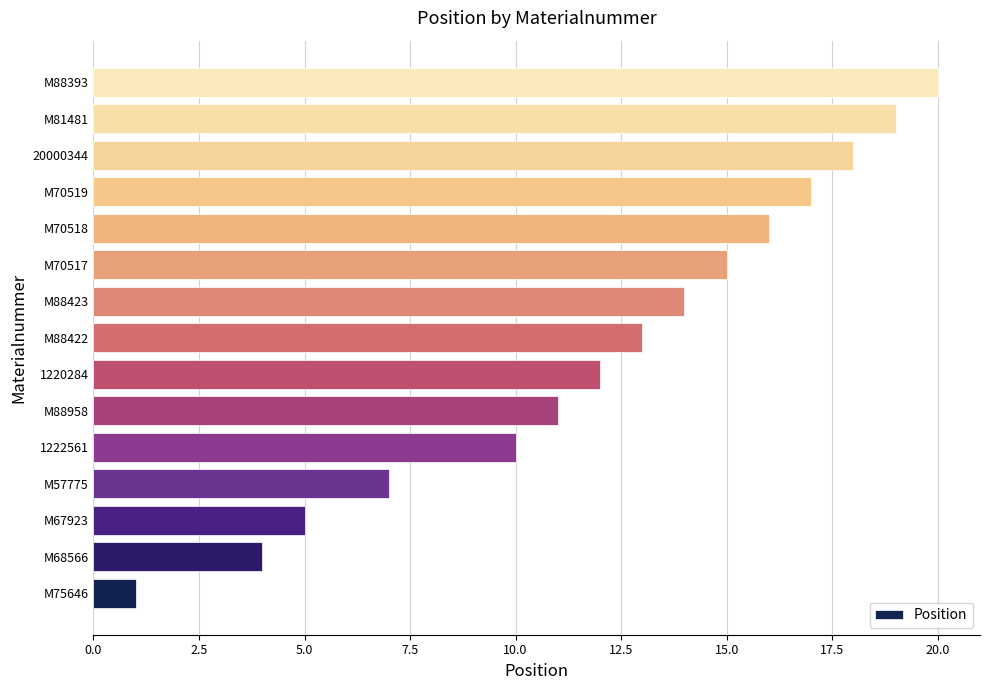

Are the bars horizontal?

Yes